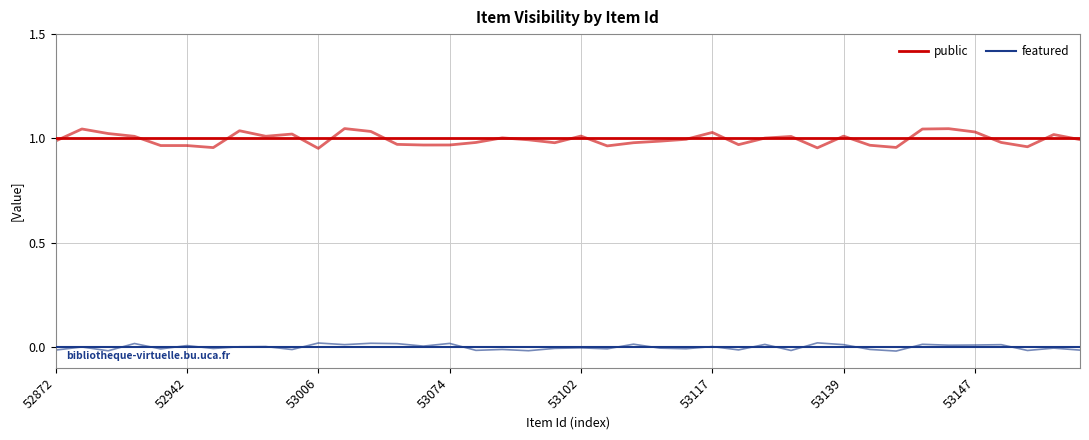

True or false: public and featured intersect in this chart.

False